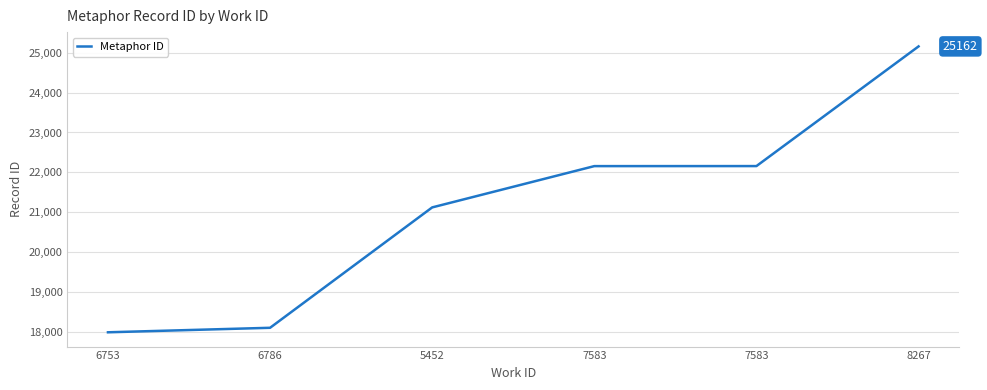

The value at 6786 is 5023. True or false?

False